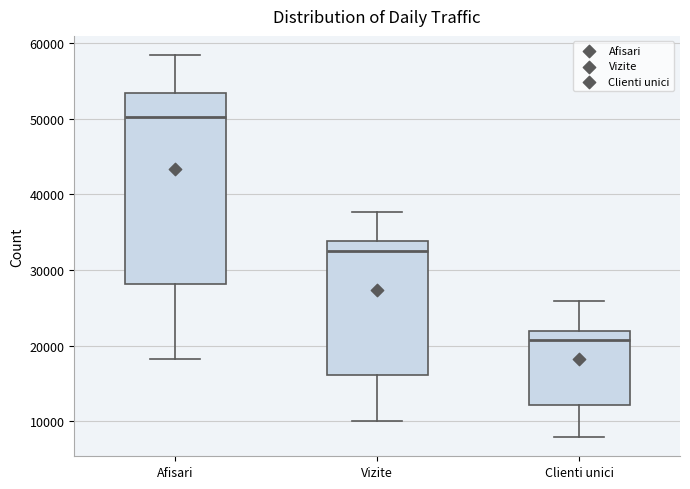

Reading left to right, read every box against the y-axis: the position of its median line, the range the box covers, and the ends of its whiskers. The values are not printed on the chart, so give them approximately, as read against the axis.

Afisari: median 50000, box 28000 to 53000, whiskers 18000 to 58000
Vizite: median 32000, box 16000 to 34000, whiskers 10000 to 38000
Clienti unici: median 21000, box 12000 to 22000, whiskers 8000 to 26000